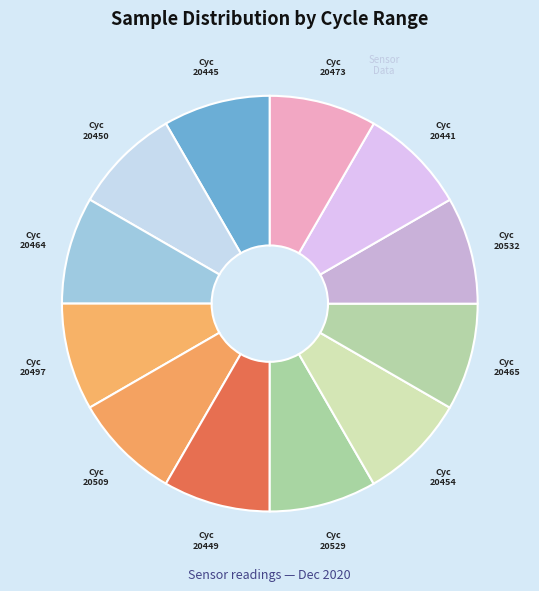

Is it true that Cyc 20464 is 8% of the pie?

True